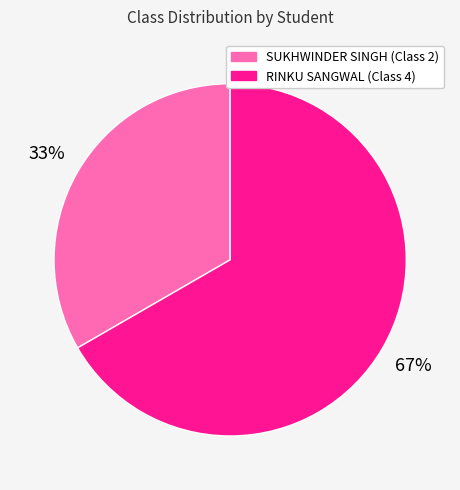

Which slice represents more than half of the pie?

RINKU SANGWAL (Class 4)